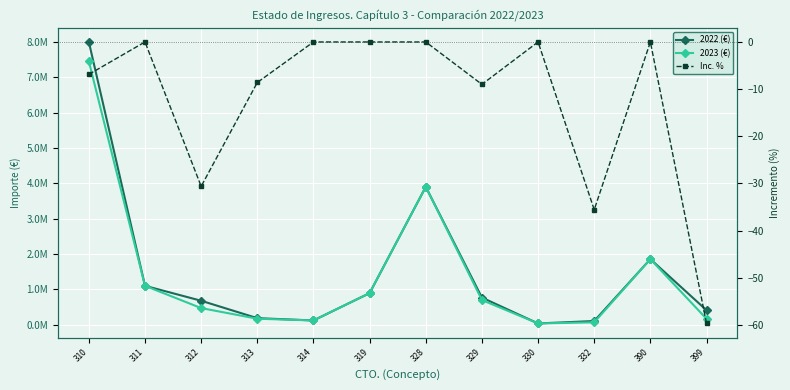

Between 329 and 330, which is larger?

329